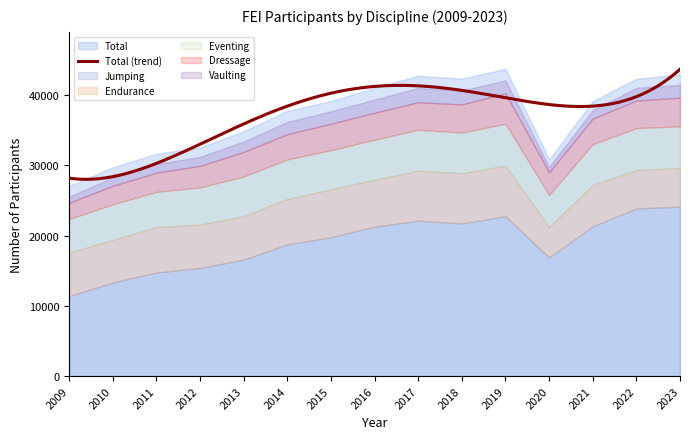

At how many categories does at least one series exceed 5978?

15